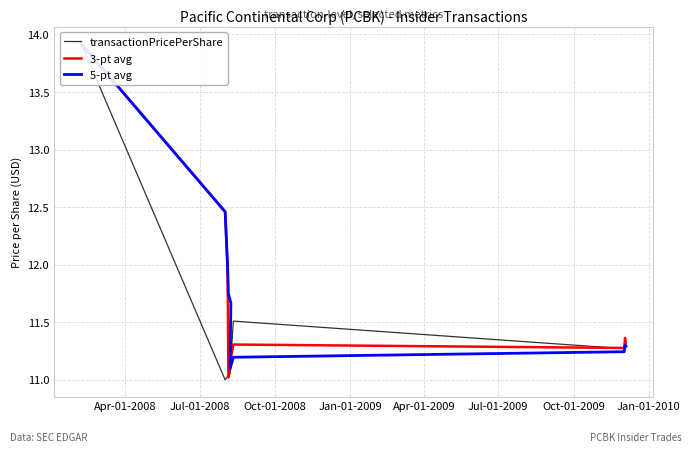

What is the label of the 7th point from the right?

Jan-01-2009